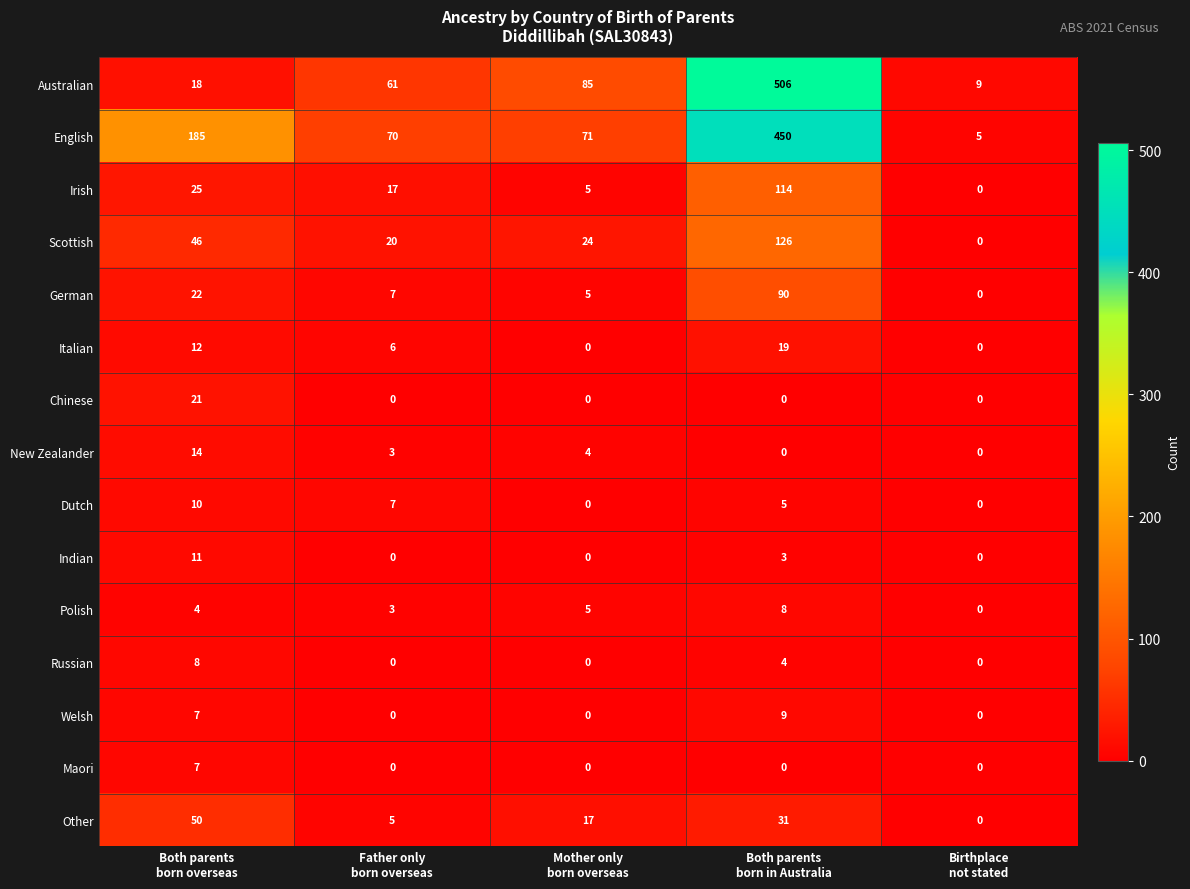

What is the average value of the Italian series?

7